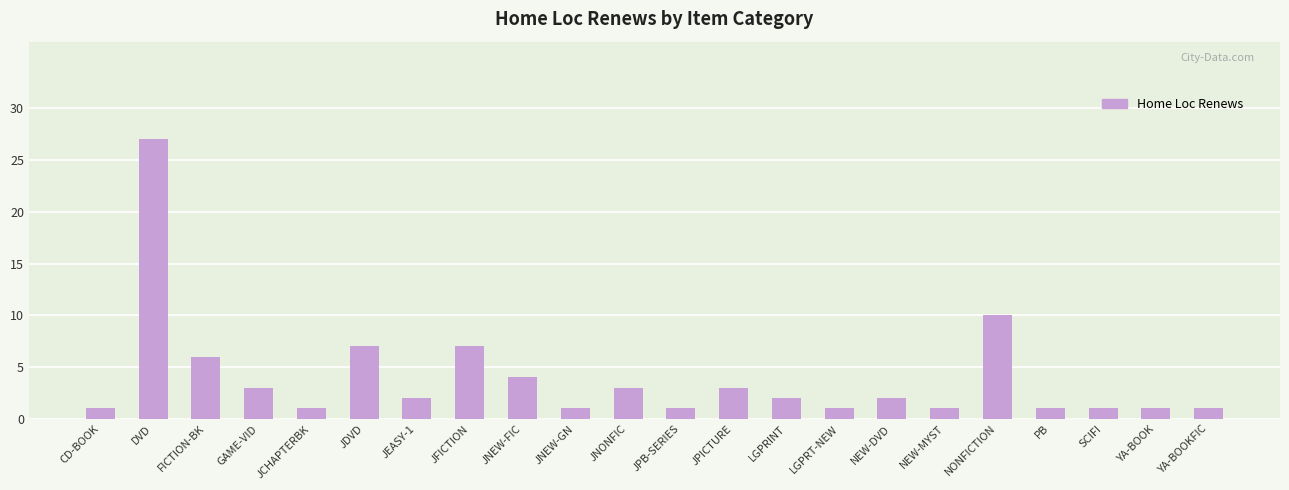

The value at DVD is 7. True or false?

False